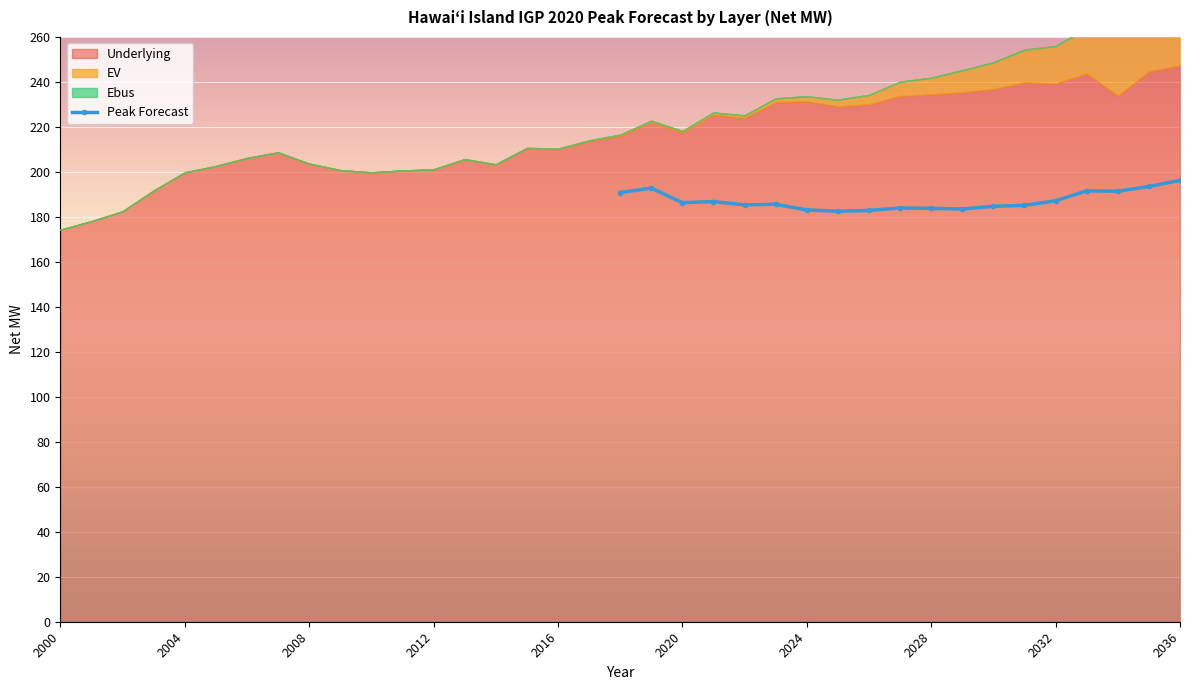

What is the difference between the second highest and minimum values?

11.0